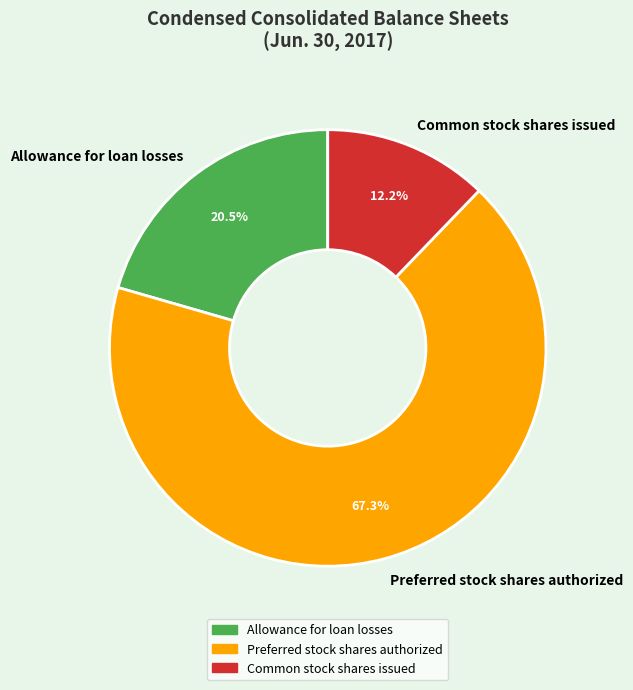

Count the number of slices in the pie.

3